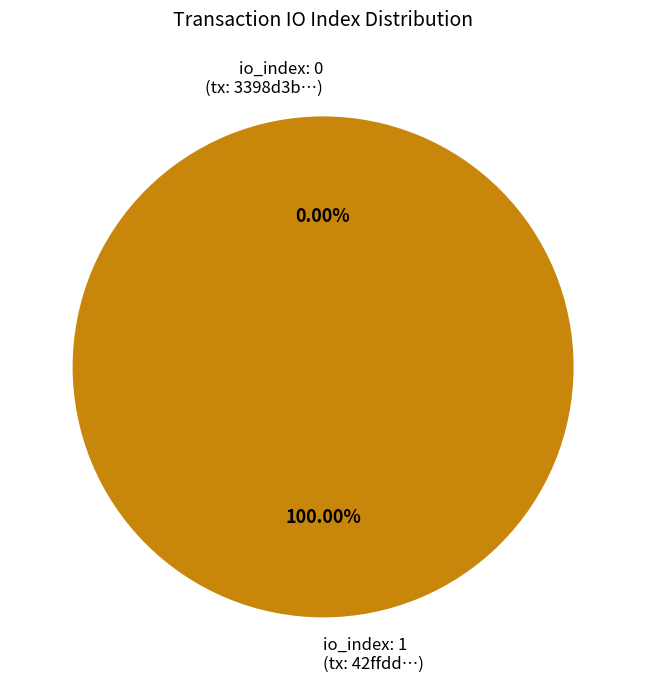

Does tx_index_1 account for over 50% of the chart?

Yes